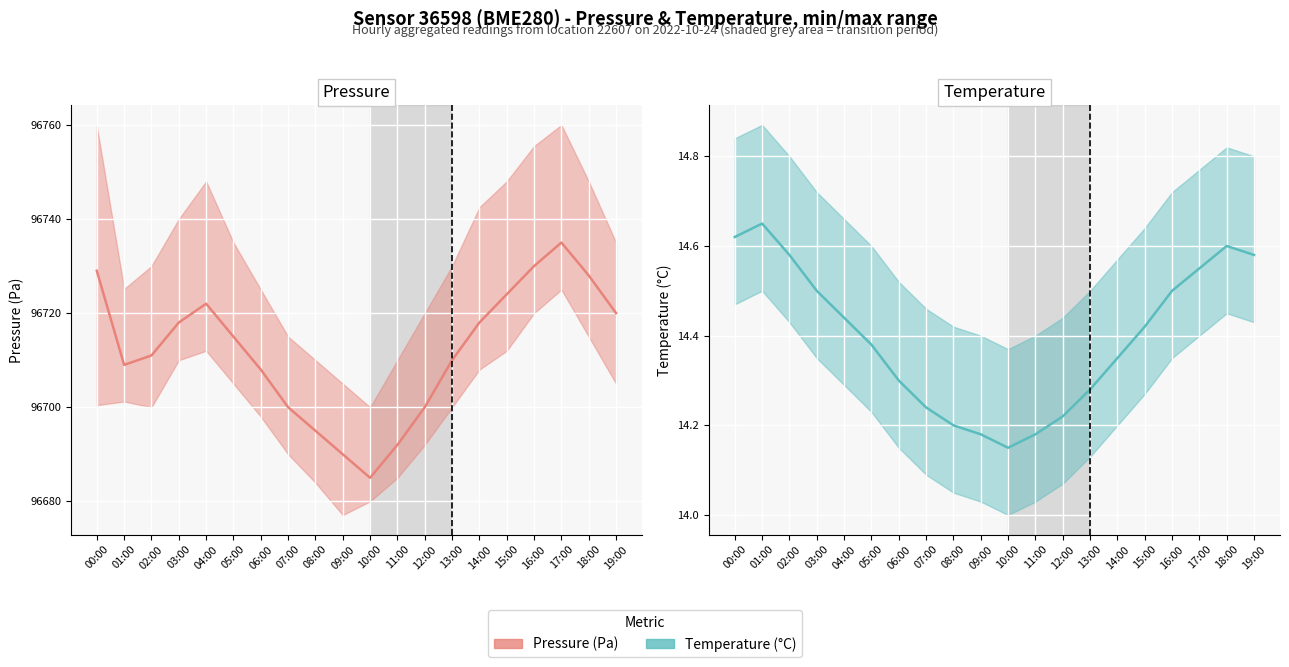

Which category has the highest value across all series?

17:00